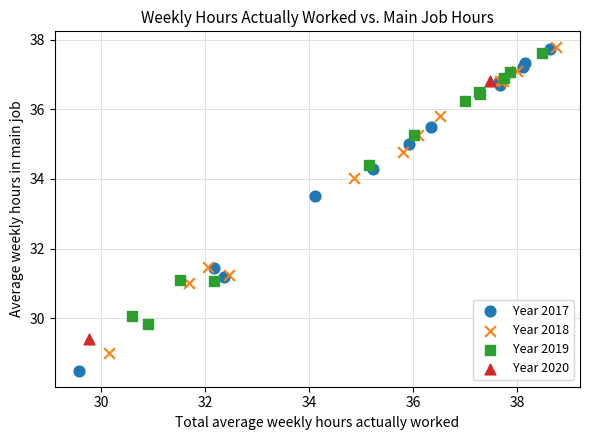

Which series contains the lowest Y value?

Year 2017